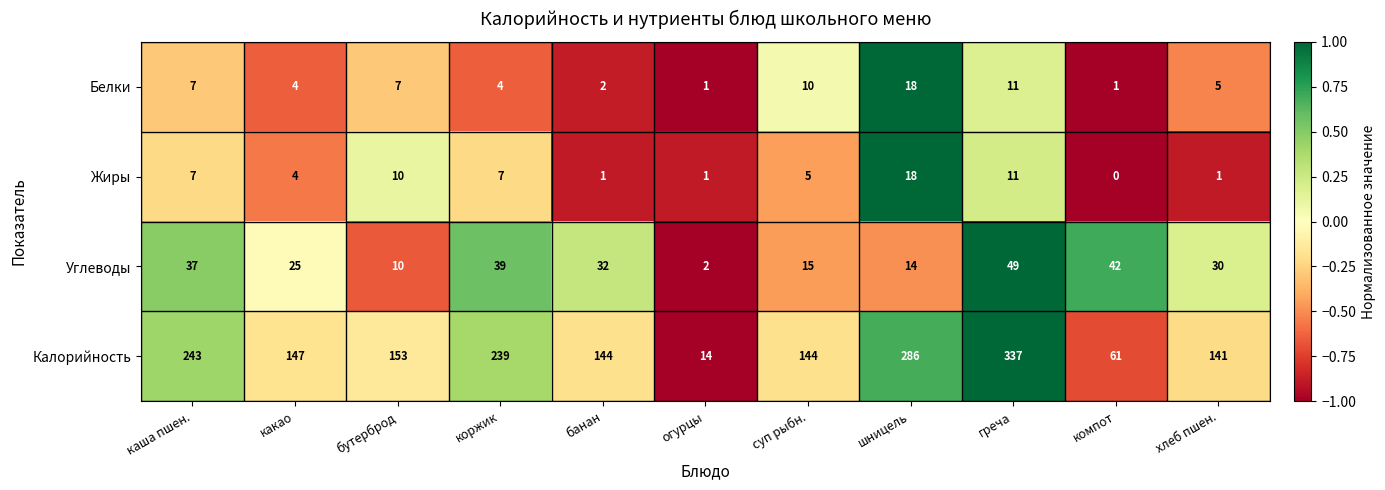

Which series has the largest total across all categories?

Калорийность